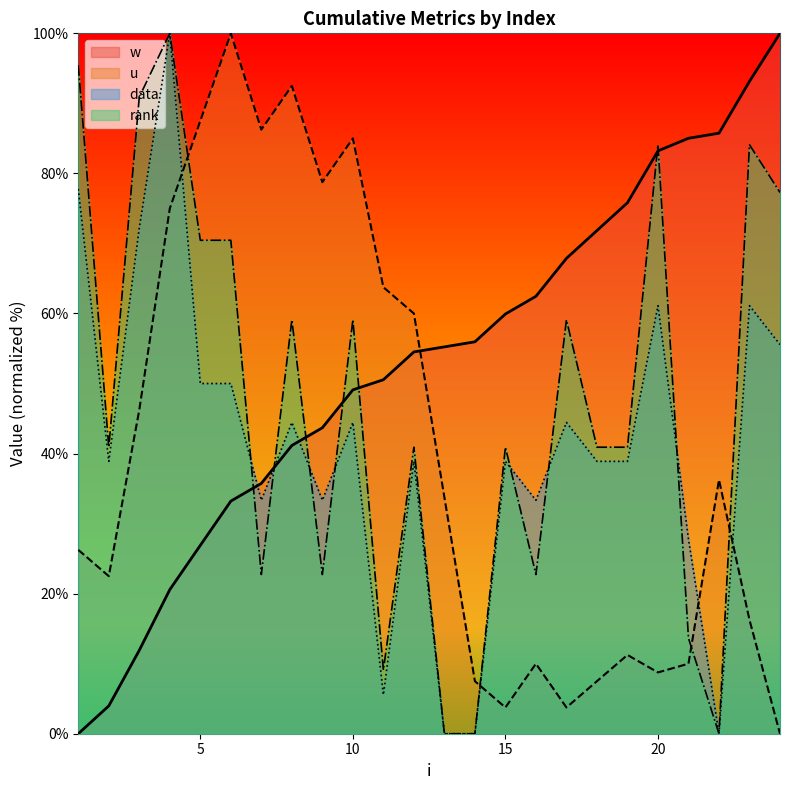

How many values in the u series are below 33?

12